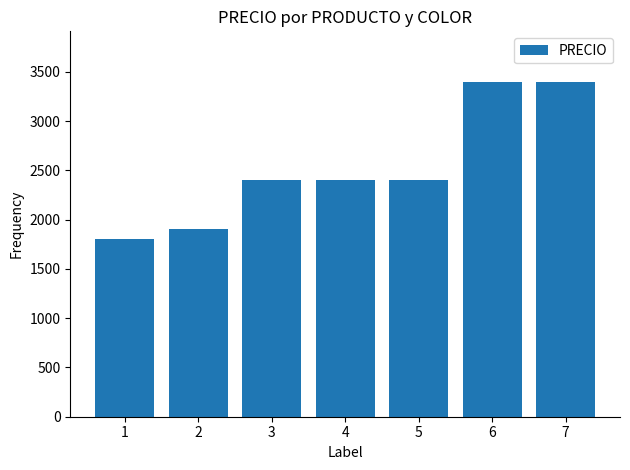

What is the value of the 7th bar from the left?

3400